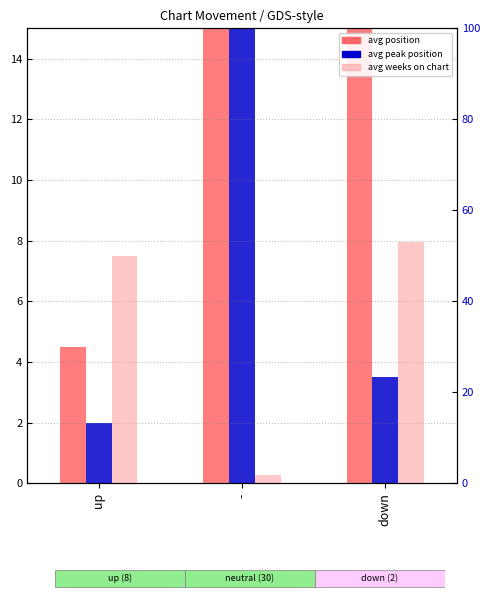

What is the difference between the avg position values at up and -?

17.8